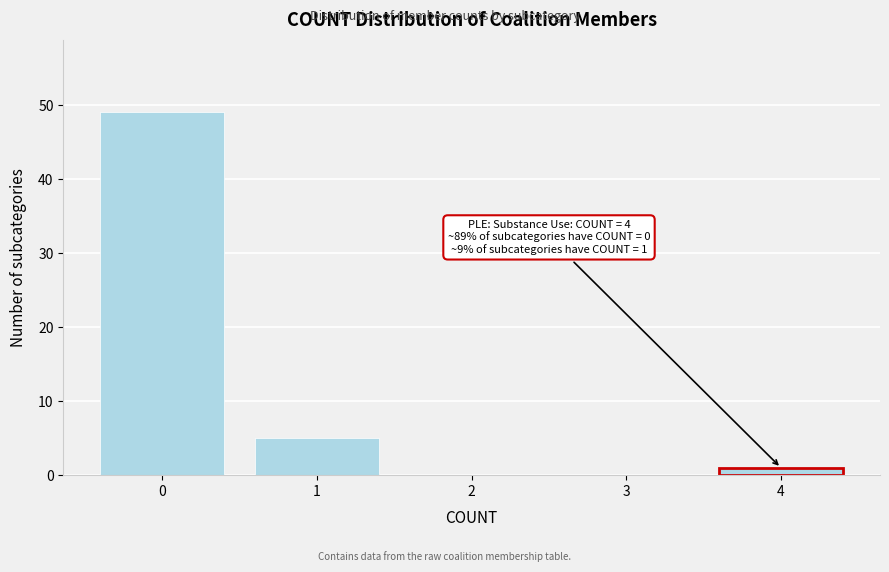

Reading left to right, list all the values displayed in this chart.

0=49	1=5	2=0	3=0	4=1